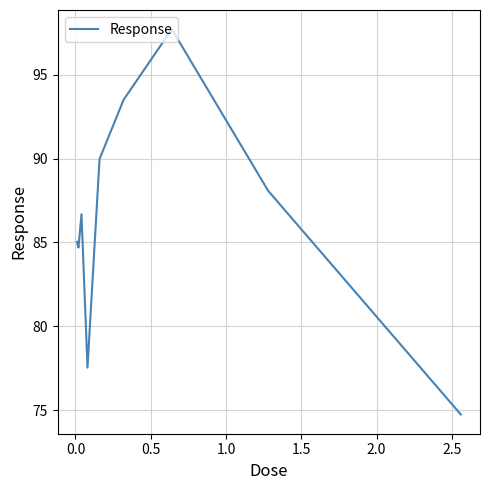

True or false: there are more than 1 points higher than both neighbors.

True